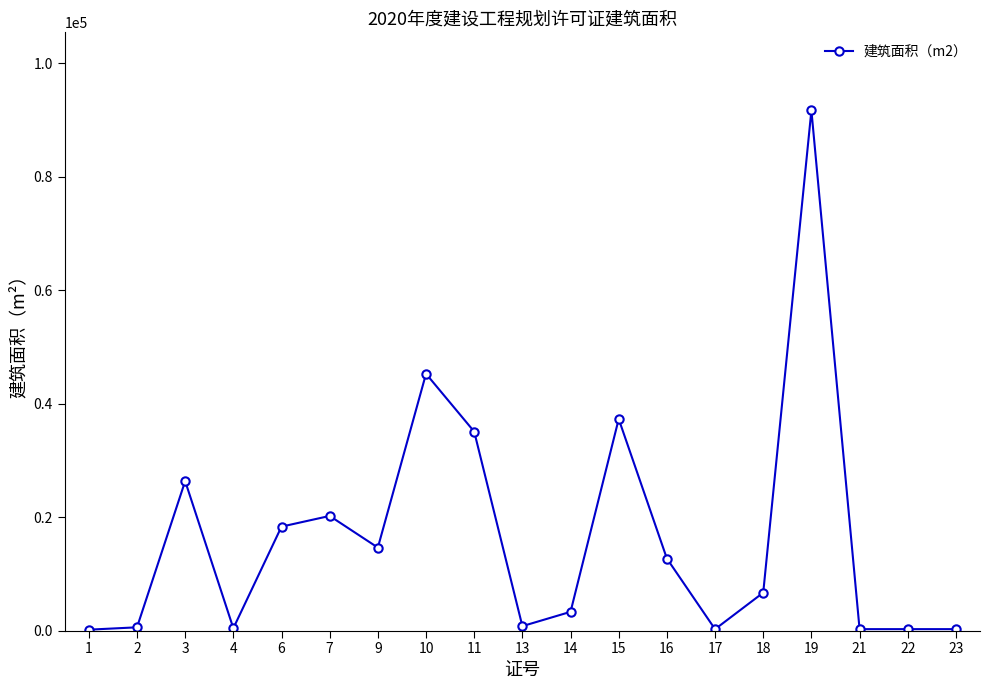

At which category does the data reach its first local peak?

3